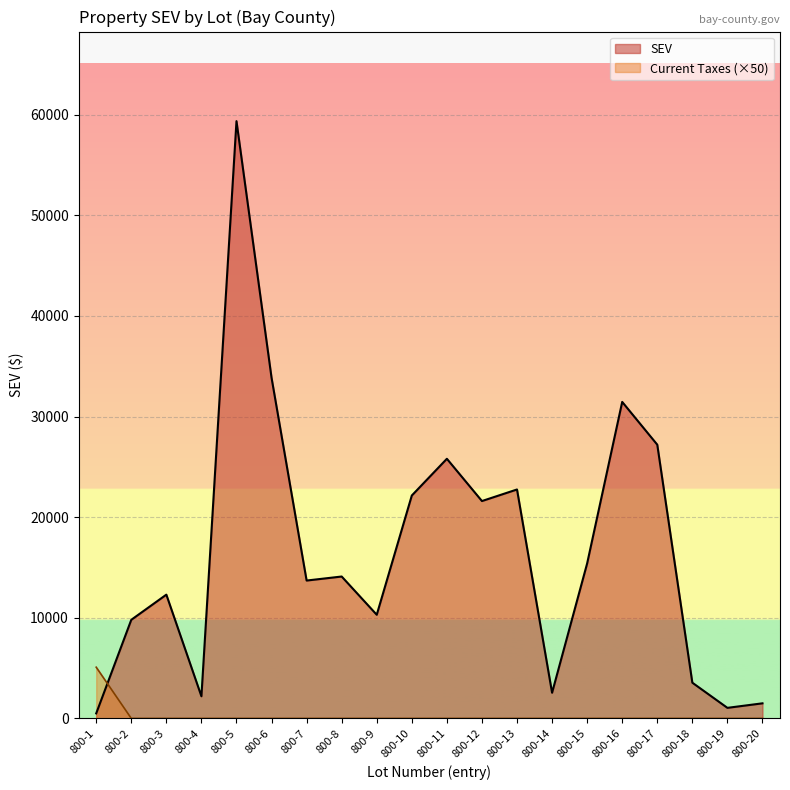

Does the chart display data point markers on the line(s)?

No